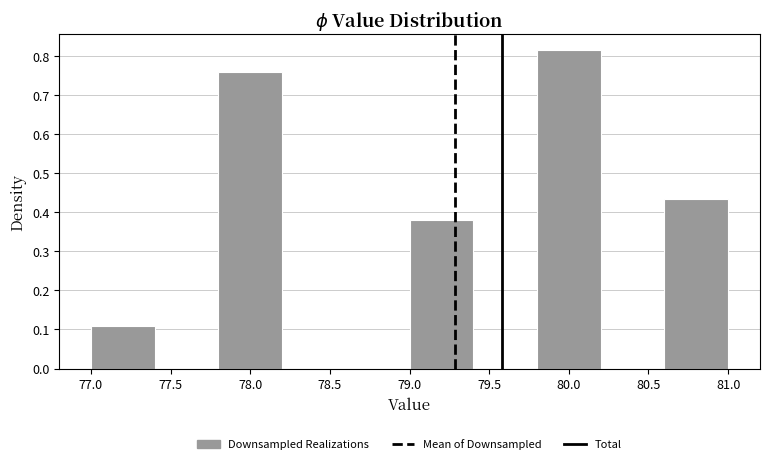

How tall is the bar that spans 77.0 to 77.4 on the x-axis? The values are not printed on the chart, so give them approximately, as read against the axis.

0.11